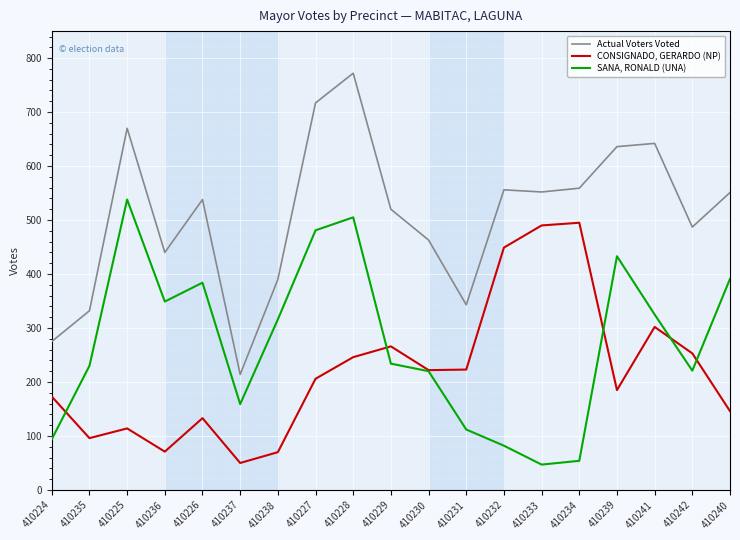

True or false: SANA, RONALD (UNA) and Actual Voters Voted intersect in this chart.

False